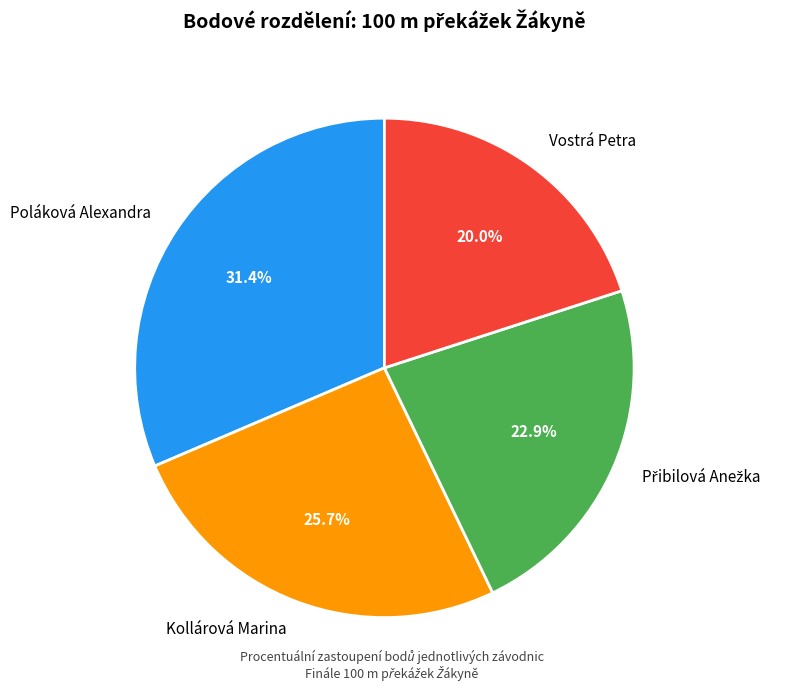

What is the largest slice in the pie chart?

Poláková Alexandra